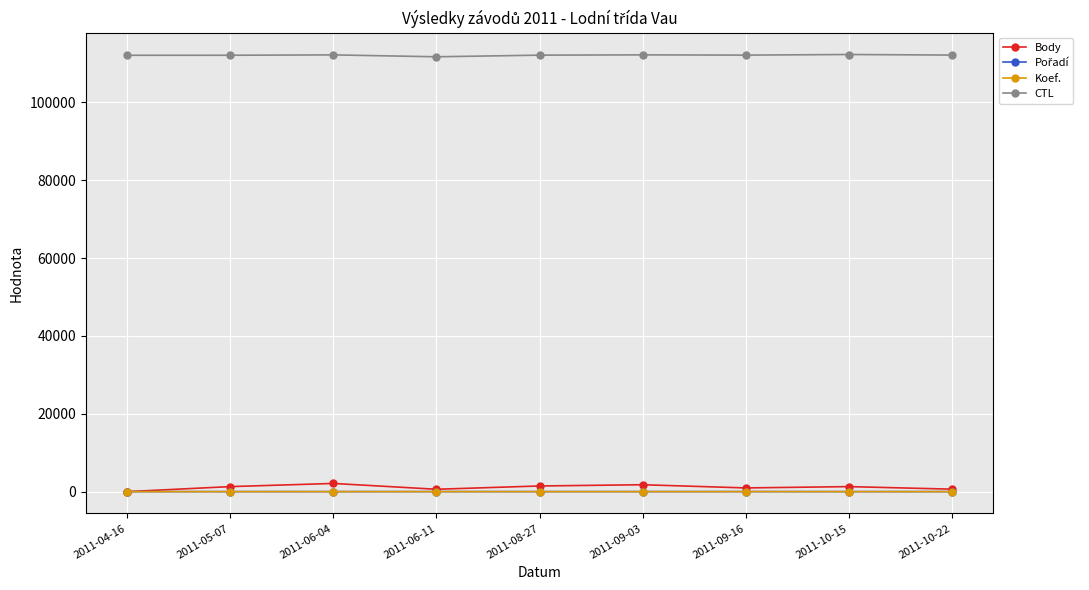

What is the label of the 7th point from the left?

2011-09-16